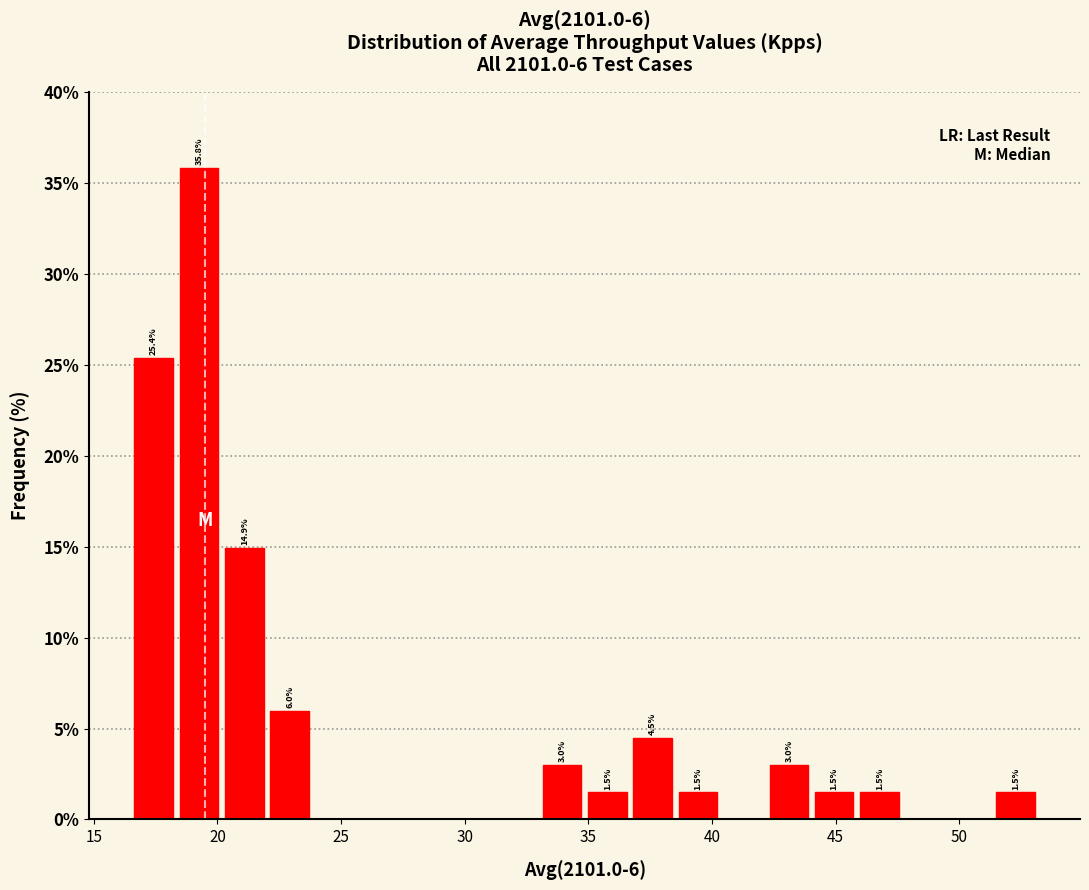

Around what value on the x-axis is the tallest bar? Give the approximate position of its centre, as read against the axis.

19.5